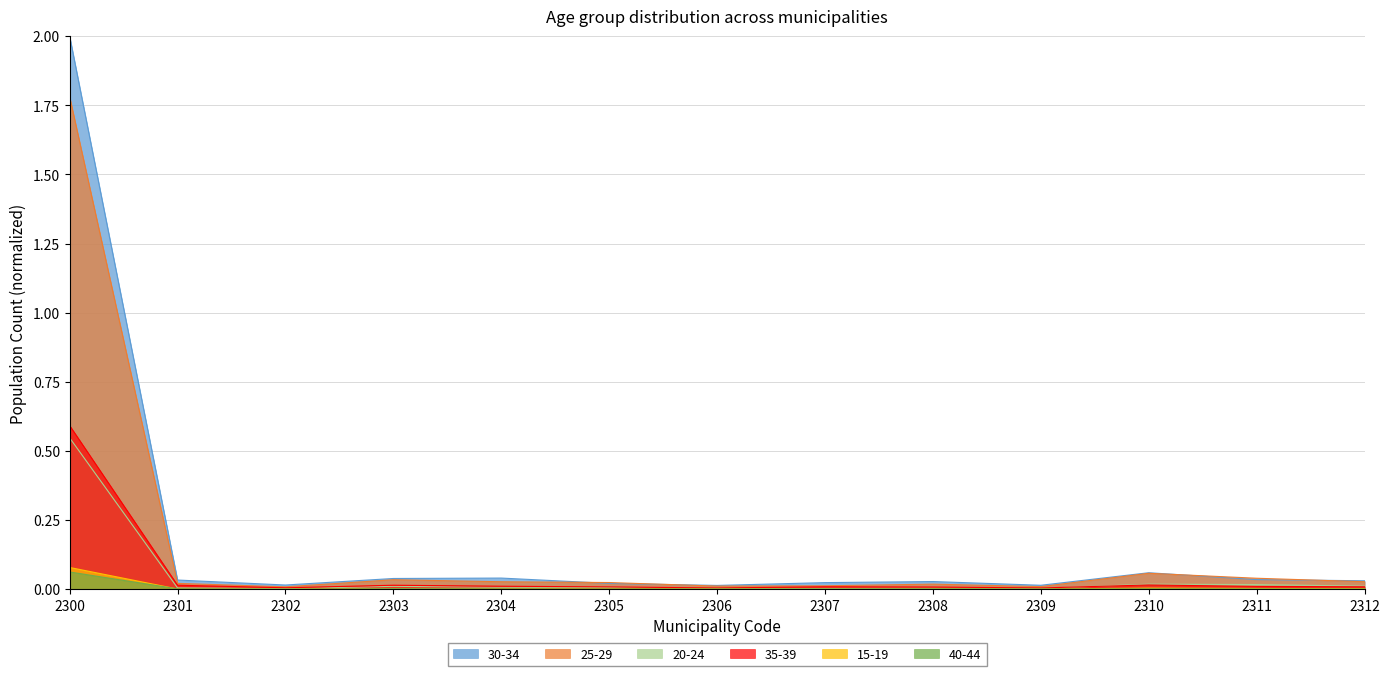

True or false: 15-19 and 20-24 intersect in this chart.

False